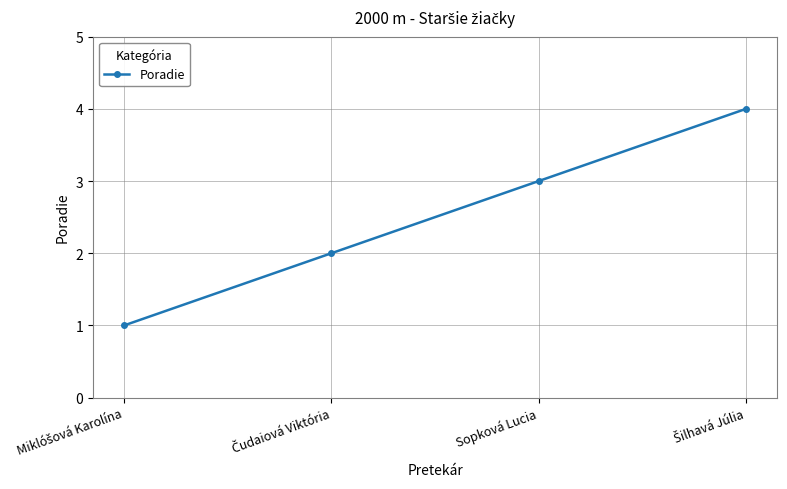

What position from the right is Sopková Lucia?

2